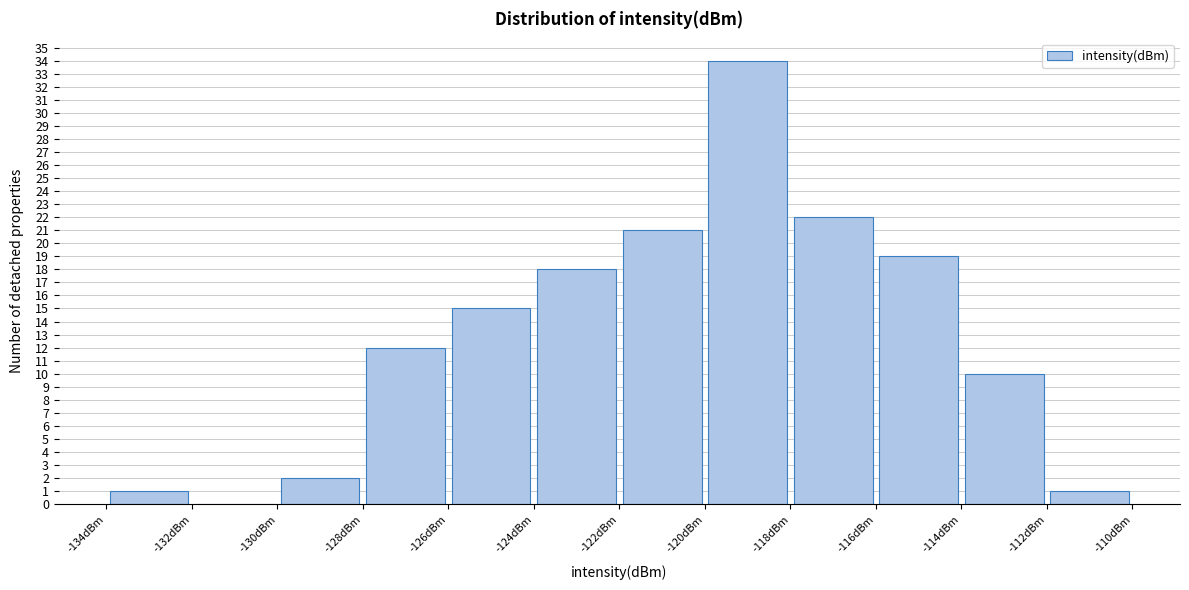

Reading left to right, list every bar in this chart as the range it spans on the x-axis followed by its height. The values are not printed on the chart, so give them approximately, as read against the axis.

-134 to -132: 1
-132 to -130: 0
-130 to -128: 2
-128 to -126: 12
-126 to -124: 15
-124 to -122: 18
-122 to -120: 21
-120 to -118: 34
-118 to -116: 22
-116 to -114: 19
-114 to -112: 10
-112 to -110: 1